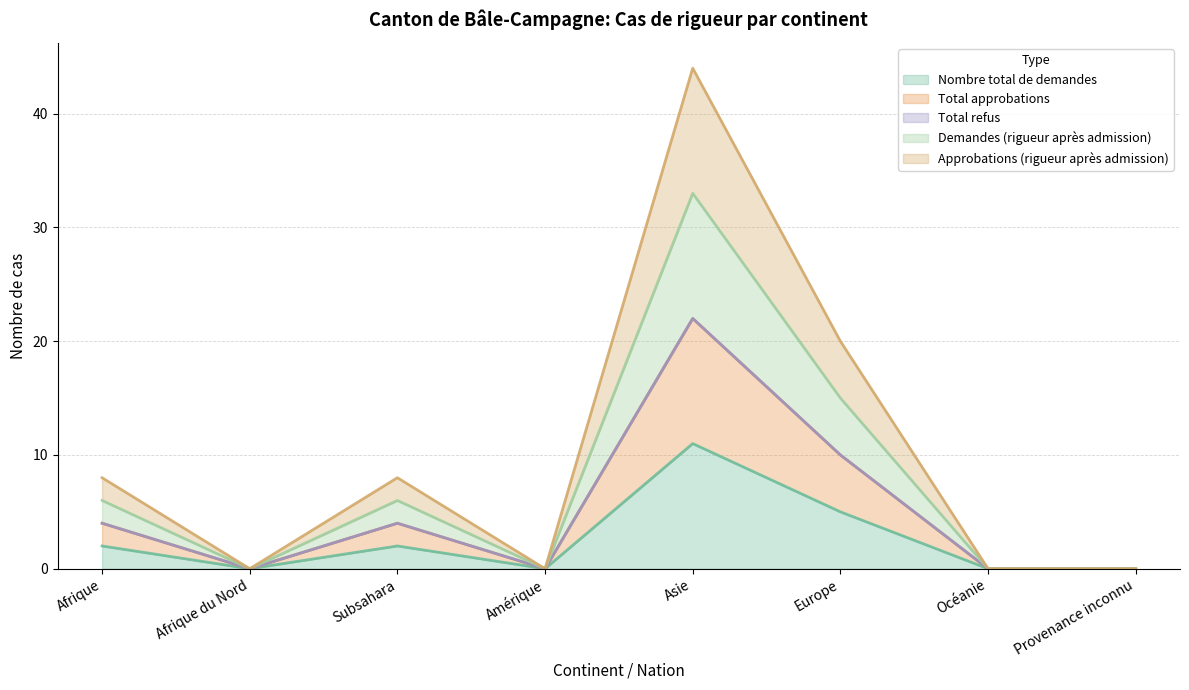

What is the label of the 5th point from the left?

Asie